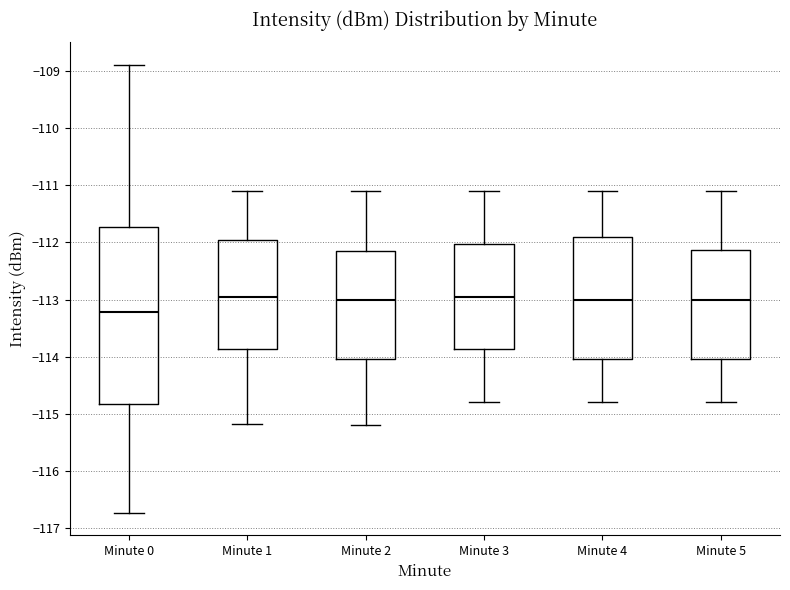

Reading left to right, transcribe this box plot: for each box, give where its median line is, the range the box spans, and where its two whiskers end, as read against the y-axis. The values are not printed on the chart, so give them approximately, as read against the axis.

Minute 0: median -113.2, box -114.8 to -111.7, whiskers -116.7 to -108.9
Minute 1: median -112.9, box -113.9 to -111.9, whiskers -115.2 to -111.1
Minute 2: median -113.0, box -114.0 to -112.1, whiskers -115.2 to -111.1
Minute 3: median -112.9, box -113.9 to -112.0, whiskers -114.8 to -111.1
Minute 4: median -113.0, box -114.0 to -111.9, whiskers -114.8 to -111.1
Minute 5: median -113.0, box -114.0 to -112.1, whiskers -114.8 to -111.1